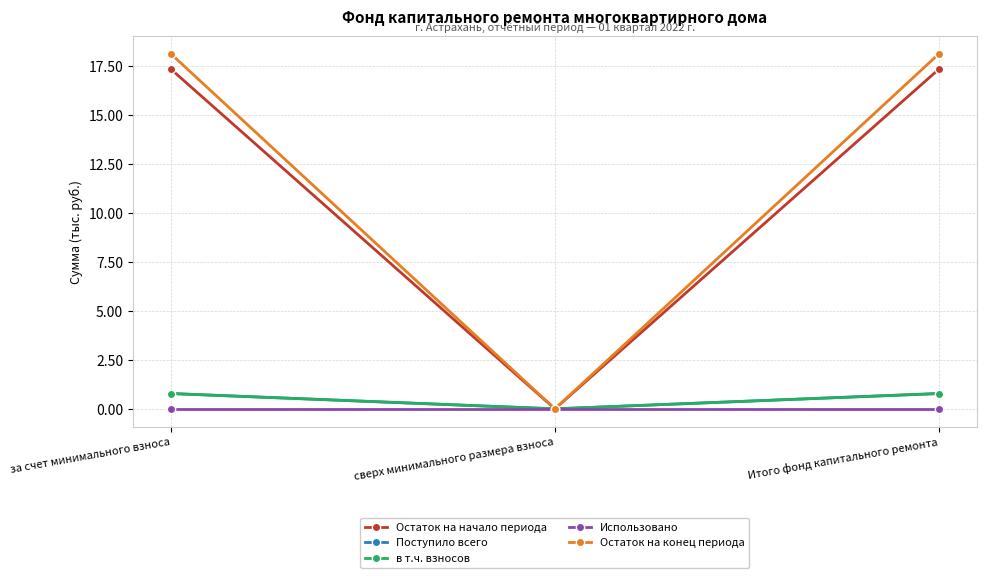

What is the difference between the highest and lowest values at за счет минимального взноса?

18.1